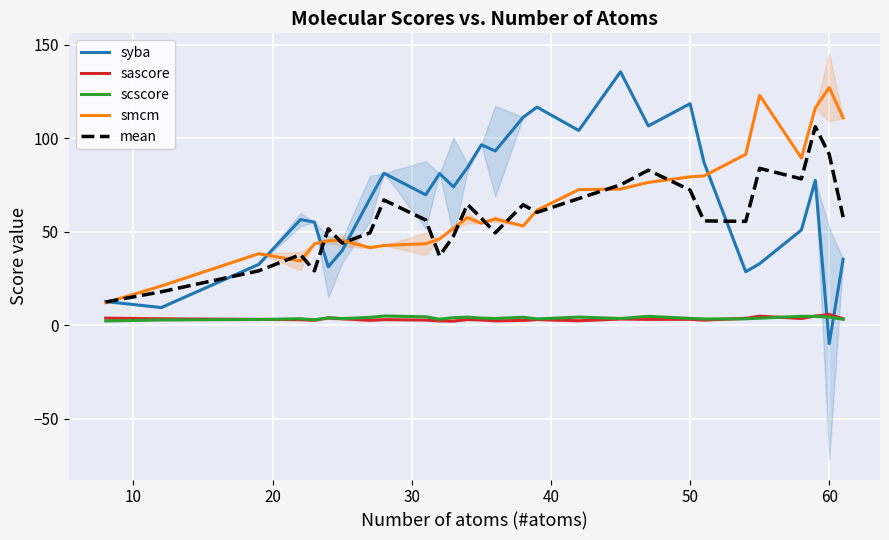

What is the sum of all mean values?

1603.1